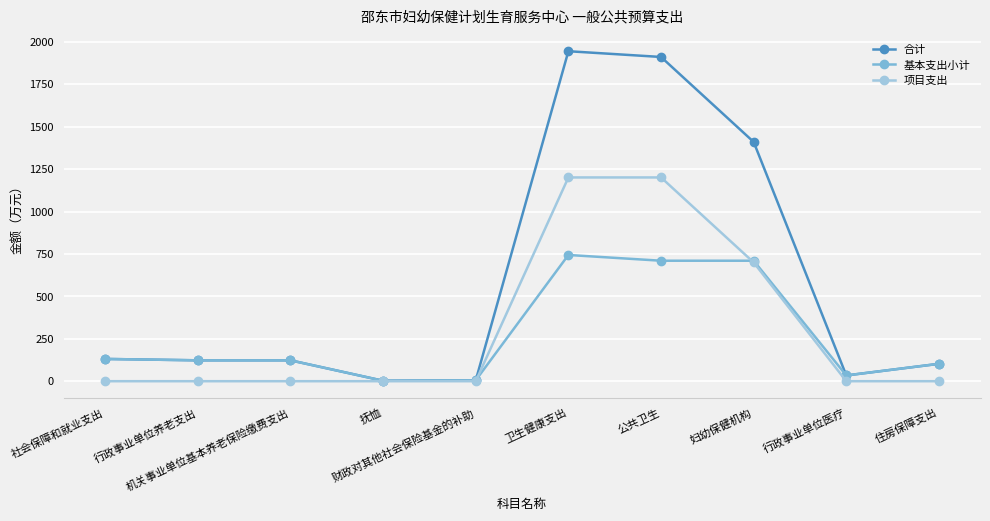

What is the difference between the highest and lowest values at 行政事业单位医疗?

33.9